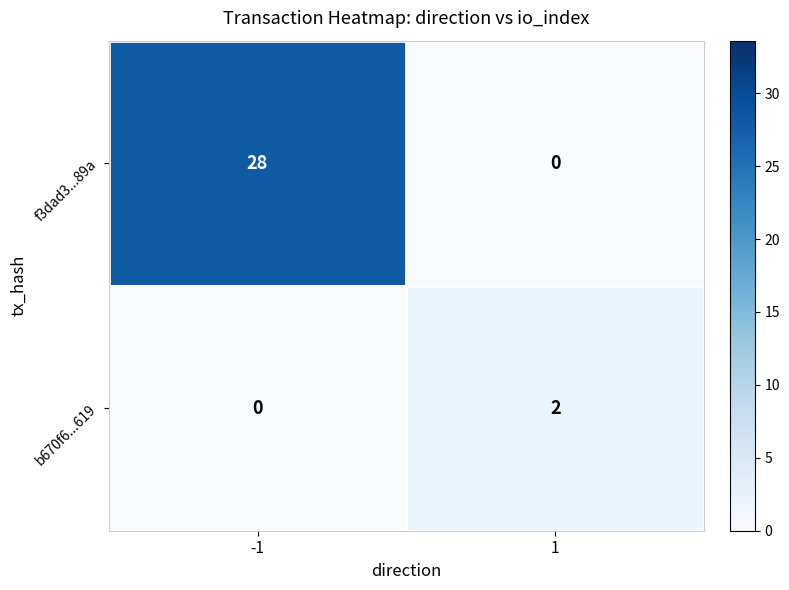

Read the f3dad3...89a value at -1.

28